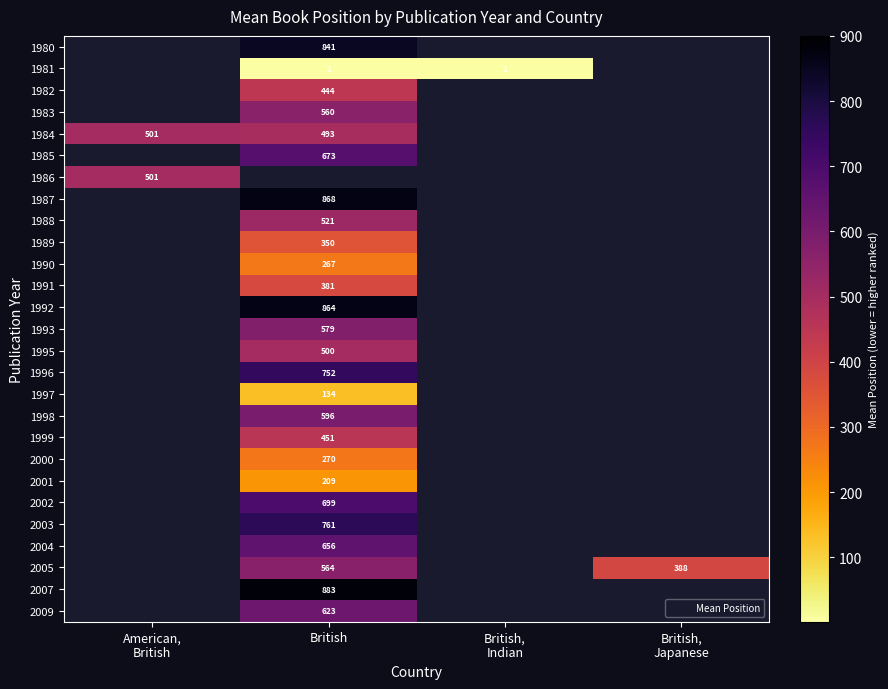

What is the difference between the highest and lowest values at British?

882.0